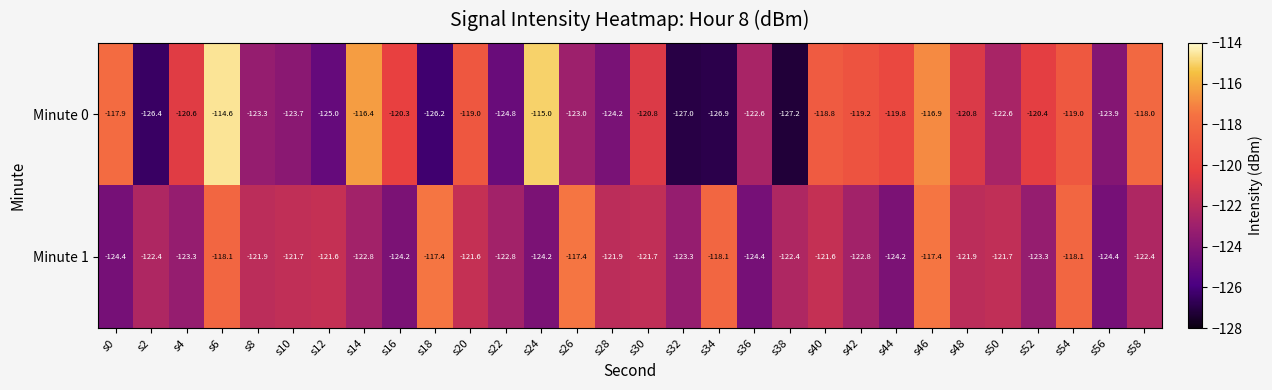

The value of Minute 1 at s42 is -122.8. True or false?

True